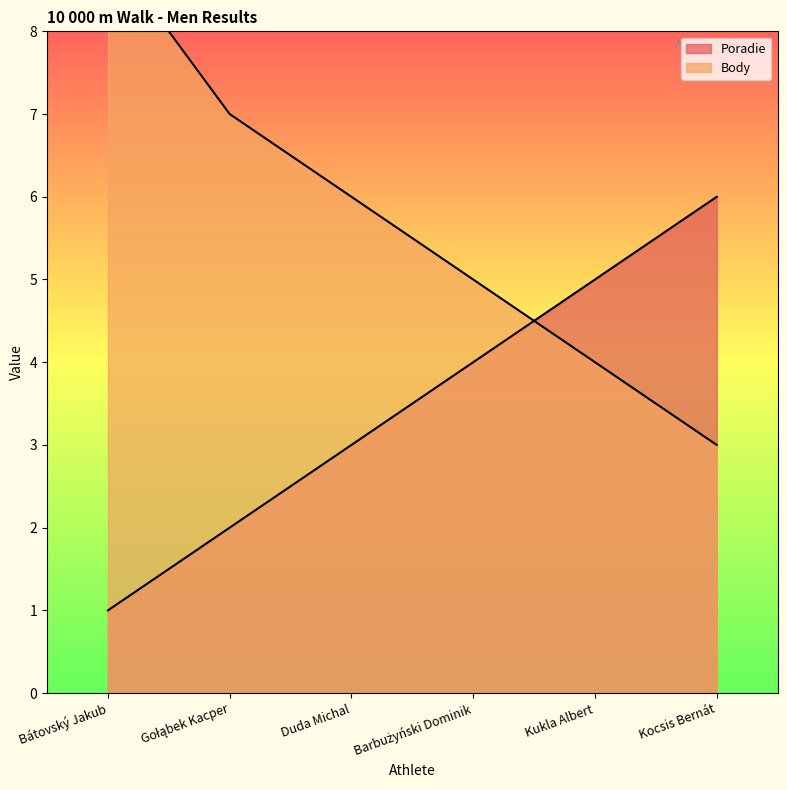

At which category does the chart reach its peak across all series?

Bátovský Jakub